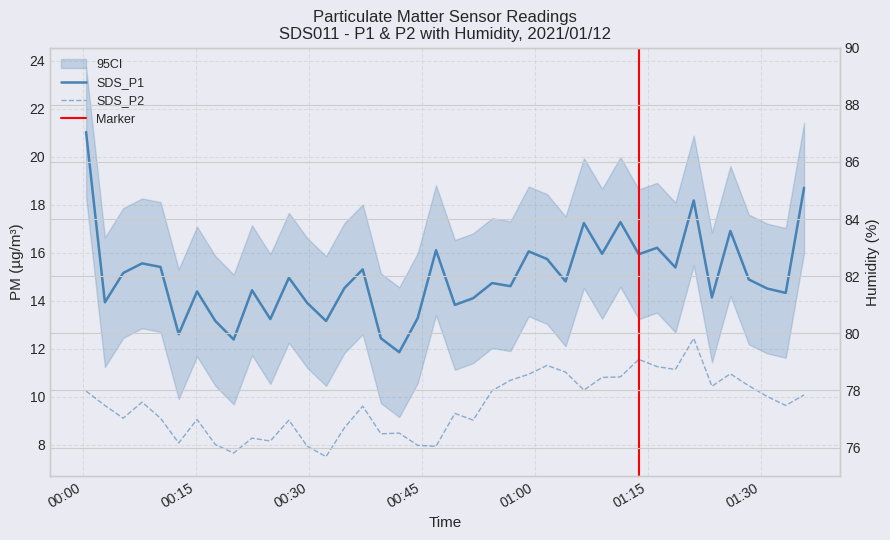

Reading right to left, extract all data points from this chart.

SDS_P1: 18.7	14.3	14.5	14.9	16.9	14.1	18.2	15.4	16.2	15.9	17.3	15.9	17.2	14.8	15.7	16.1	14.6	14.7	14.1	13.8	16.1	13.3	11.8	12.4	15.3	14.5	13.2	13.9	14.9	13.2	14.4	12.4	13.2	14.4	12.6	15.4	15.6	15.2	13.9	21.0
SDS_P2: 10.1	9.6	10.0	10.4	10.9	10.4	12.4	11.1	11.2	11.6	10.8	10.8	10.3	11.0	11.3	10.9	10.7	10.2	9.0	9.3	7.9	8.0	8.5	8.4	9.6	8.7	7.5	7.9	9.0	8.2	8.3	7.7	8.0	9.1	8.1	9.1	9.8	9.1	9.6	10.2